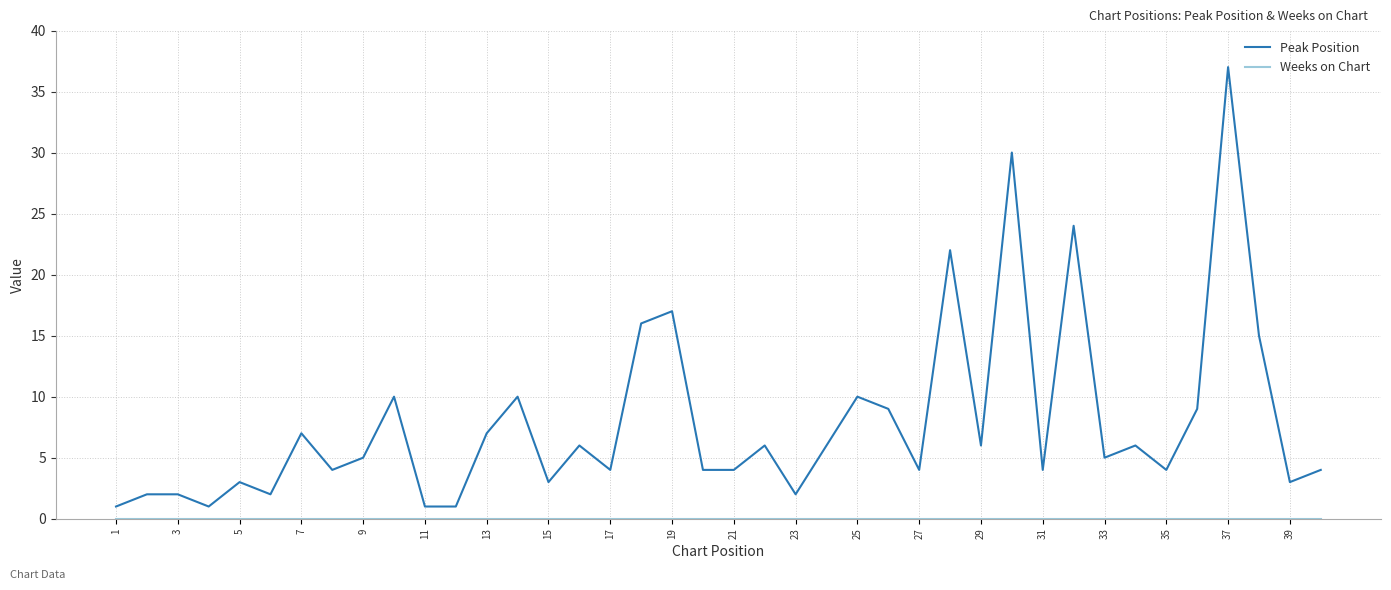

What is the difference between the maximum and minimum values in the Peak Position series?

36